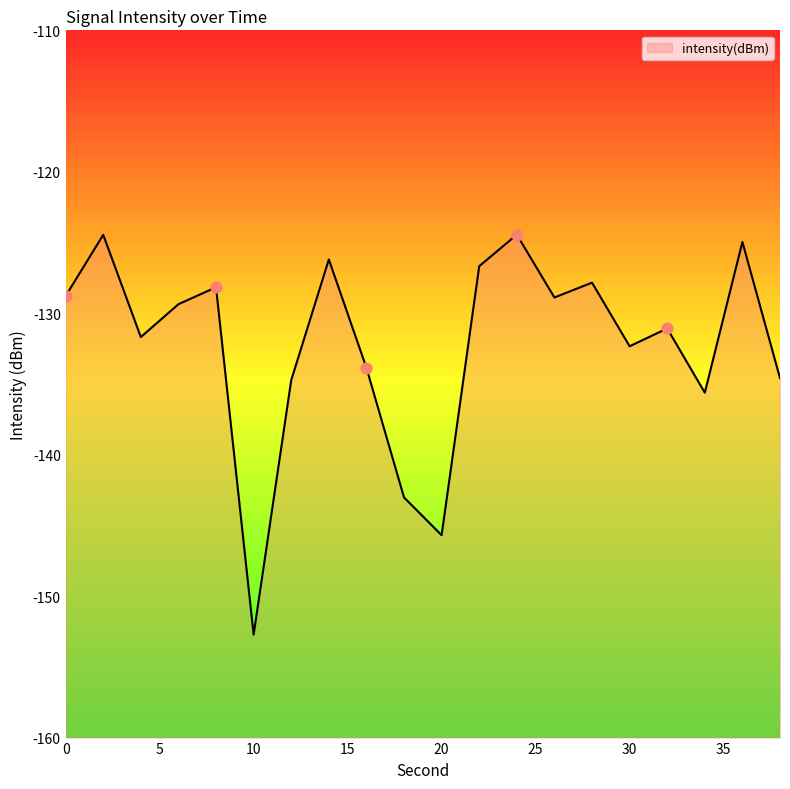

What is the change in value from 10 to 18?

+9.7